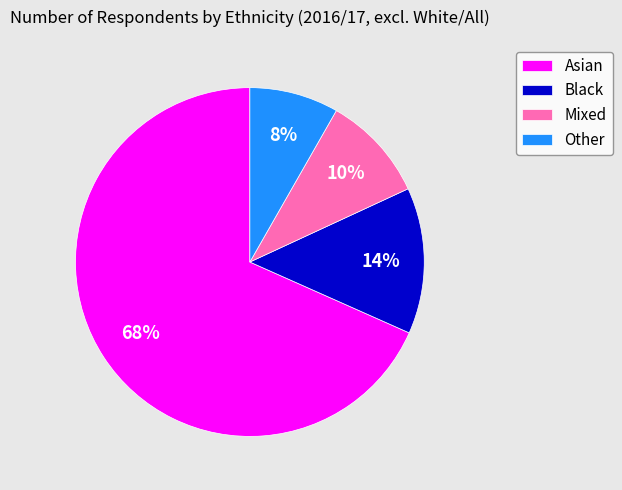

What percentage is the Mixed slice, to the nearest percent?

10%